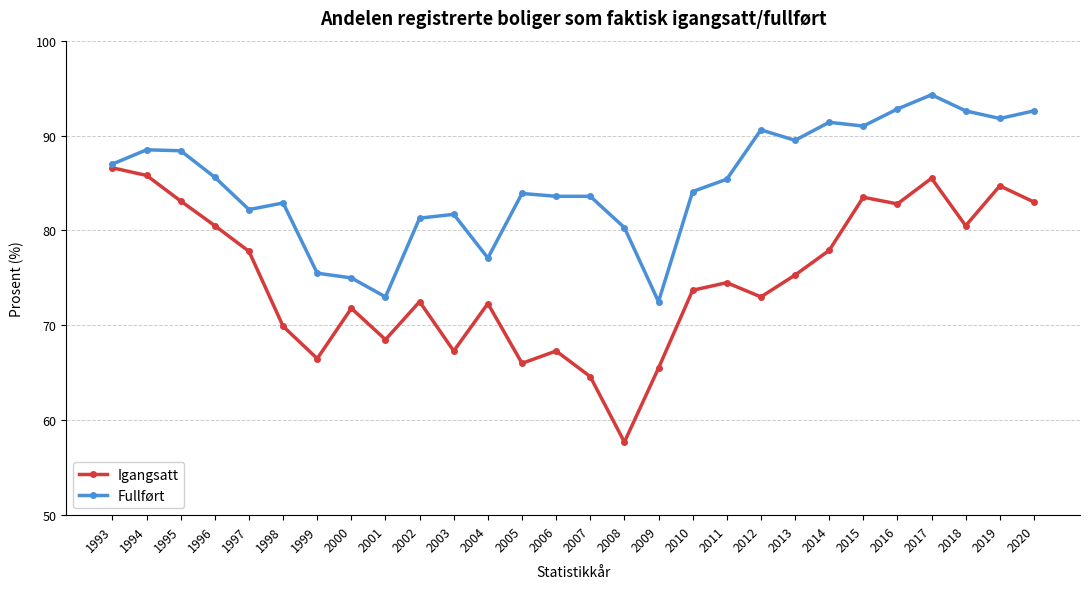

True or false: Fullført has more than 2 interior local peaks.

True